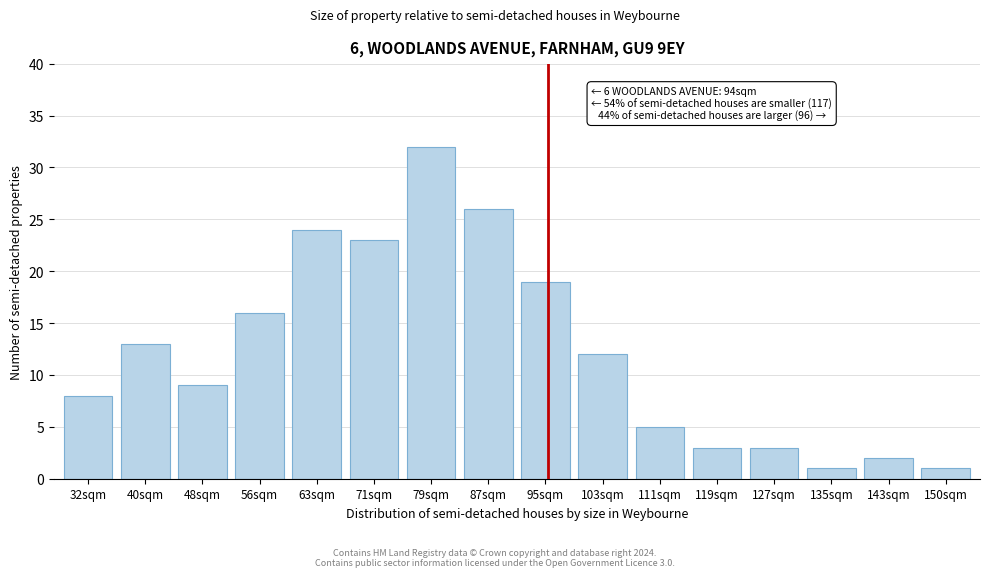

Reading left to right, what are all the values shown in this chart?

8	13	9	16	24	23	32	26	19	12	5	3	3	1	2	1